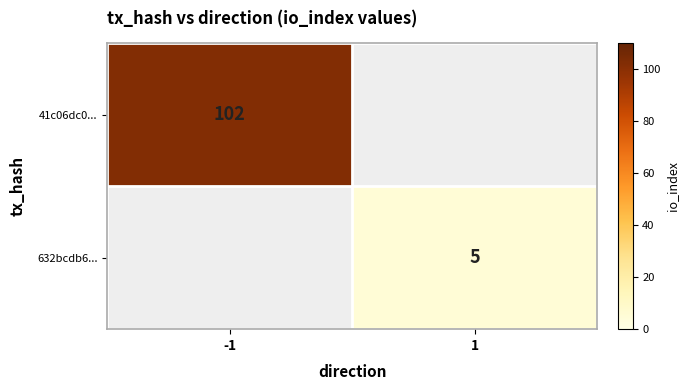

Is the value of 41c06dc0... at -1 greater than the value of 632bcdb6... at 1?

Yes